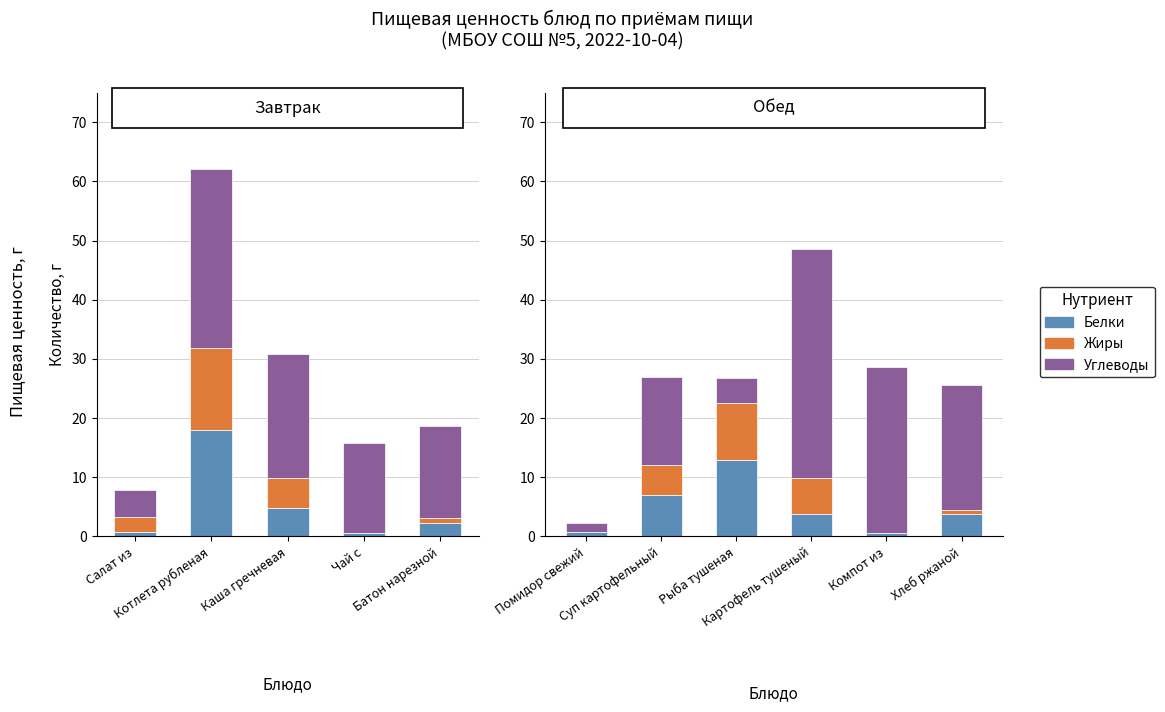

True or false: Углеводы has a value of 38.0 at Хлеб ржаной.

False